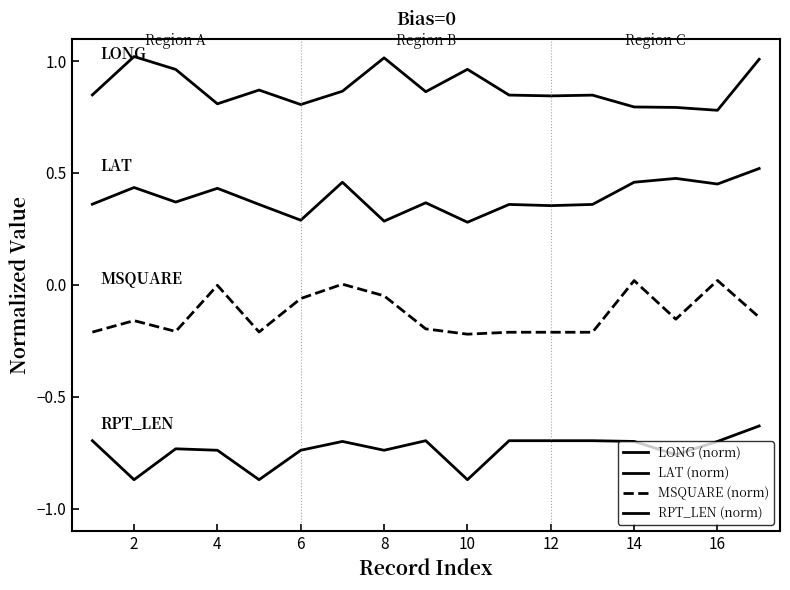

True or false: LONG (norm) and MSQUARE (norm) intersect in this chart.

False